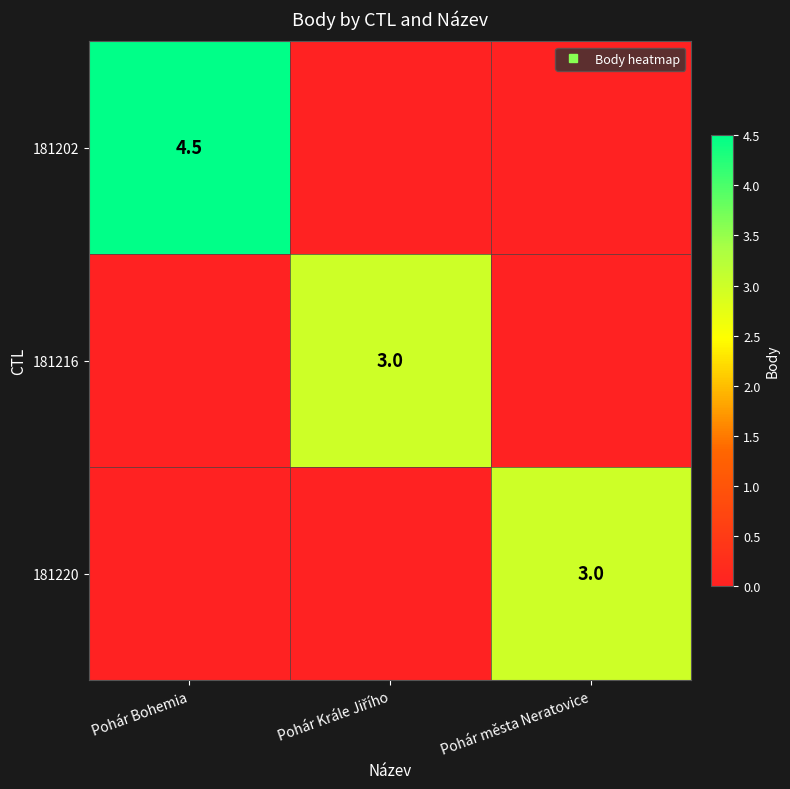

What is the maximum value shown in the chart?

4.5